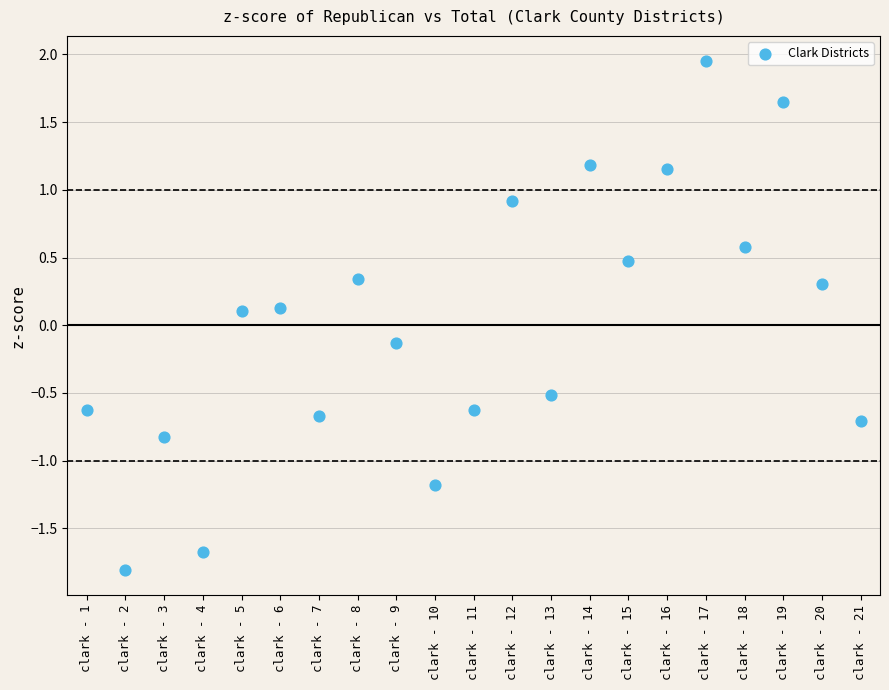

What is the range of Y values (max minus min)?

3.8